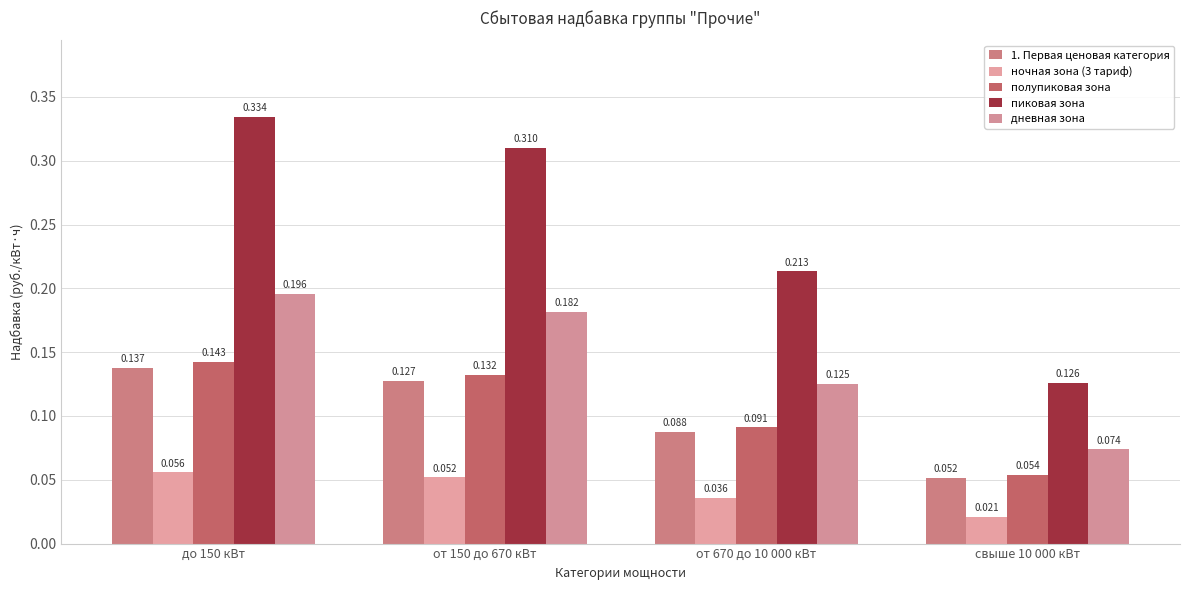

At which label is полупиковая зона closest to 0?

свыше 10 000 кВт